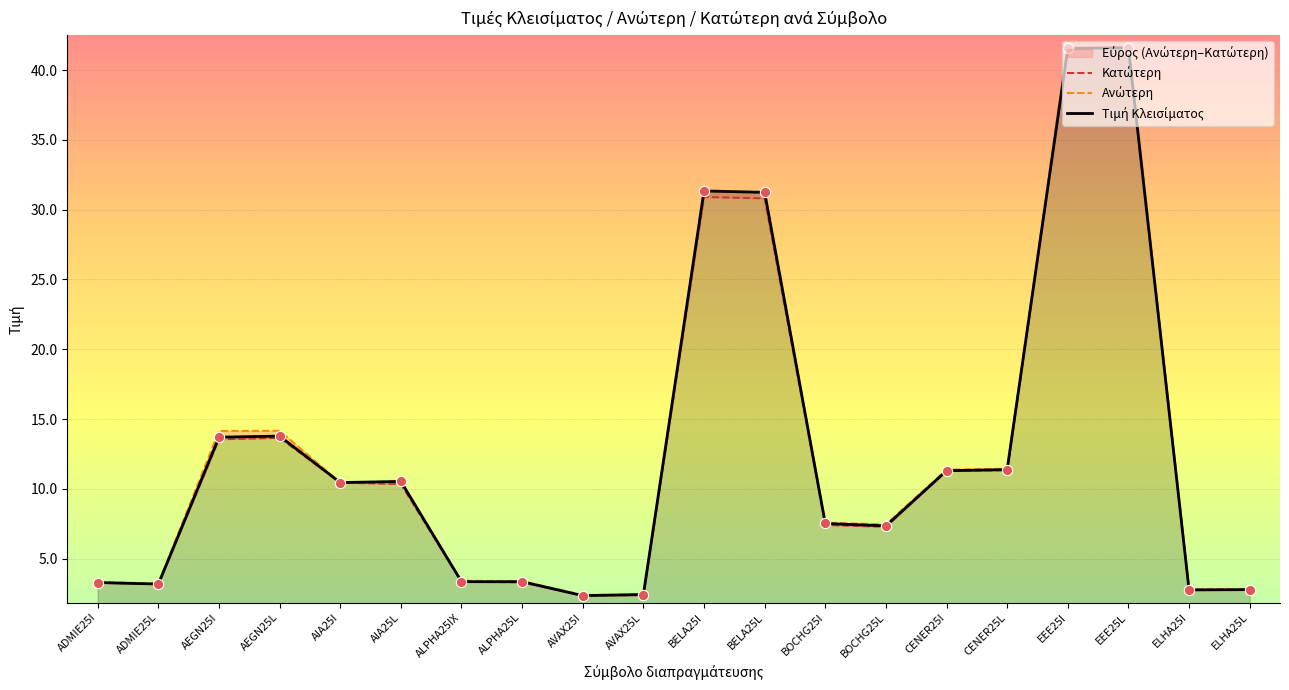

Which series has the largest total across all categories?

Ανώτερη